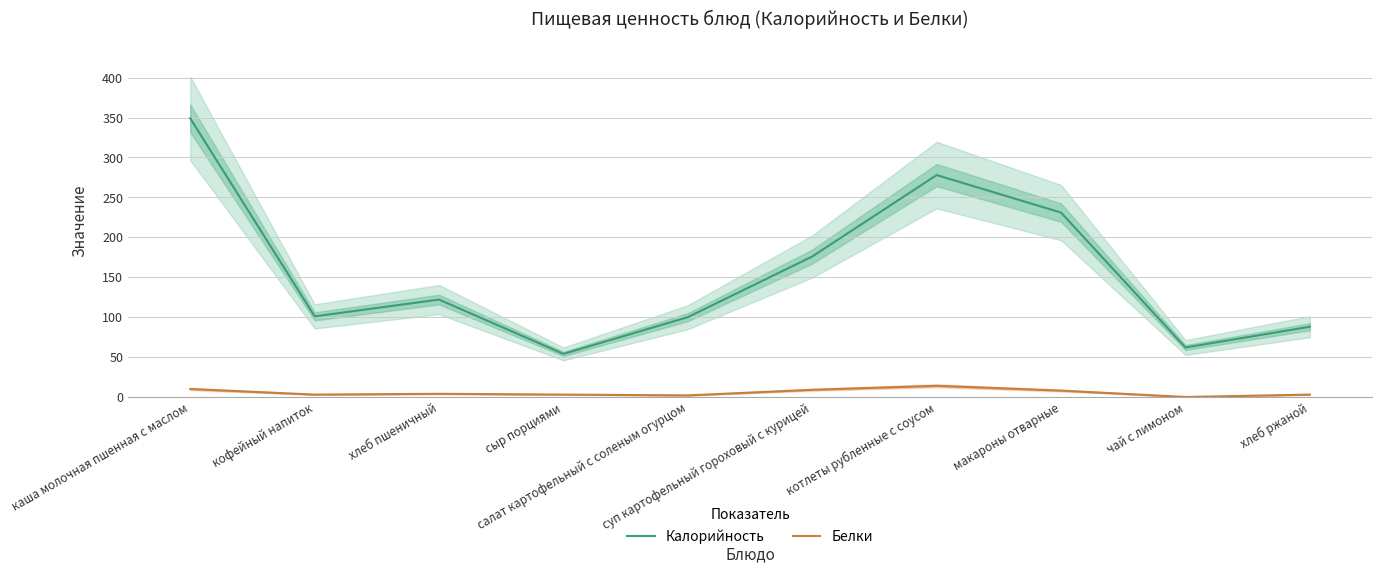

What is the sum of the Калорийность values at котлеты рубленные с соусом and хлеб пшеничный?

400